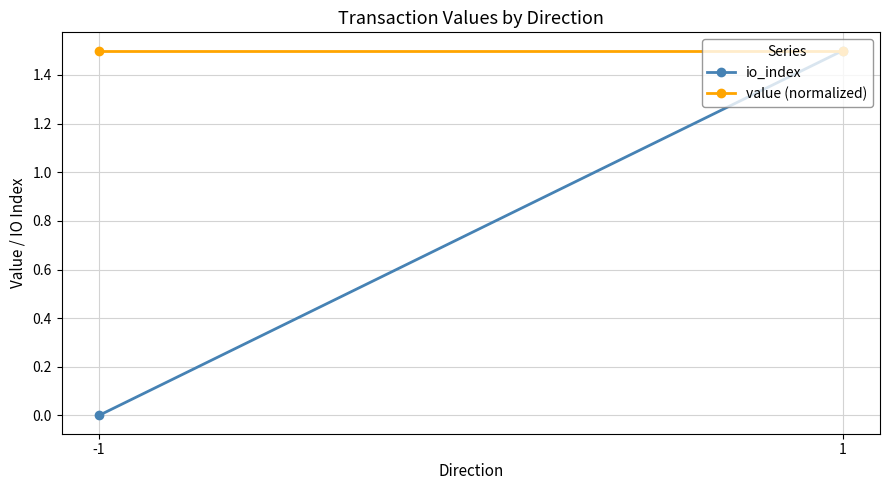

At -1, list the series in order from largest to smallest.

value (normalized), io_index